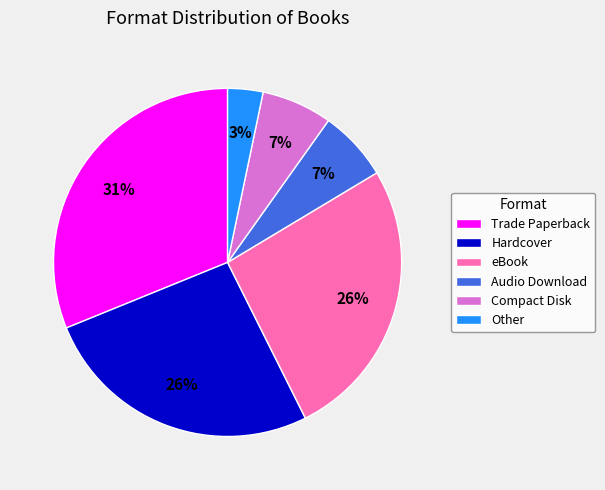

To the nearest percent, what is the difference between the Trade Paperback and Other slice percentages?

28%